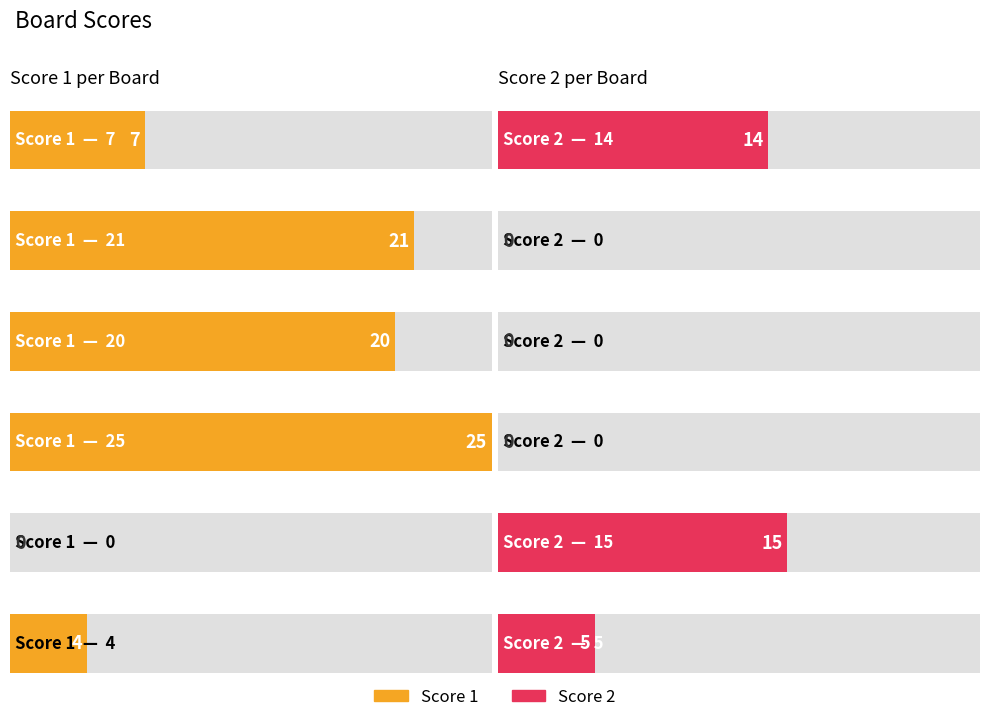

Where does the Score 1 series first go above 20?

Board 2